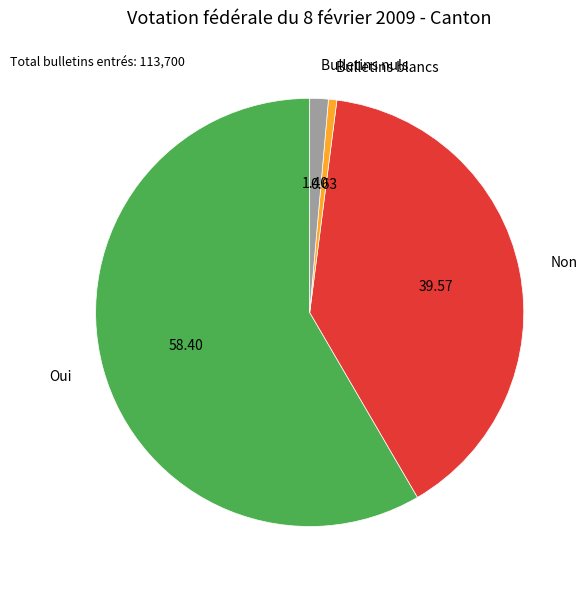

Does any single category account for the majority?

Yes